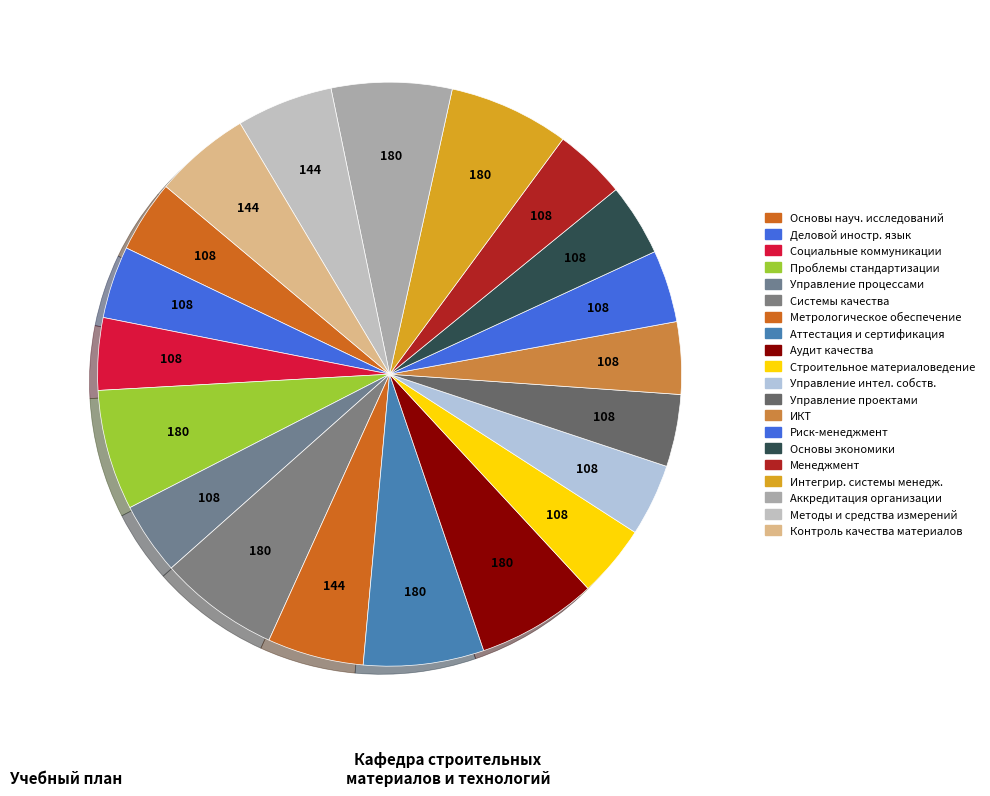

Count the number of slices in the pie.

20